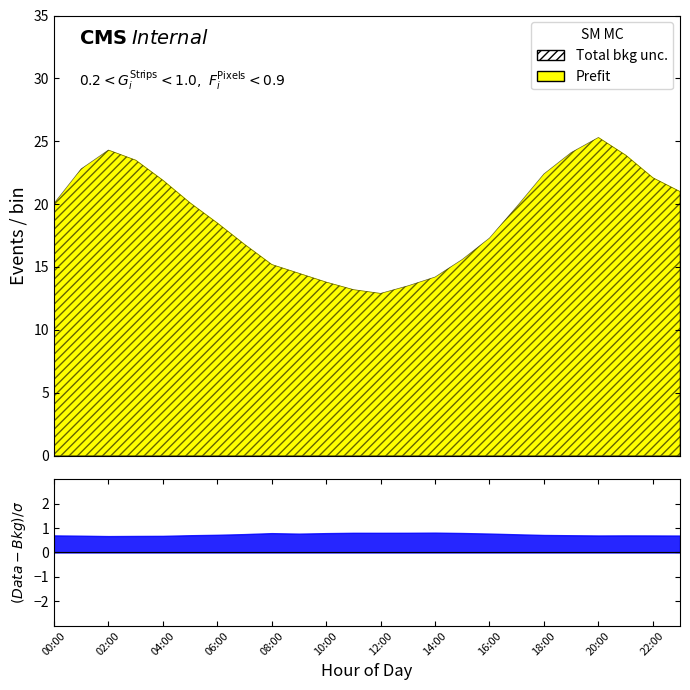

How many series are shown in this chart?

2